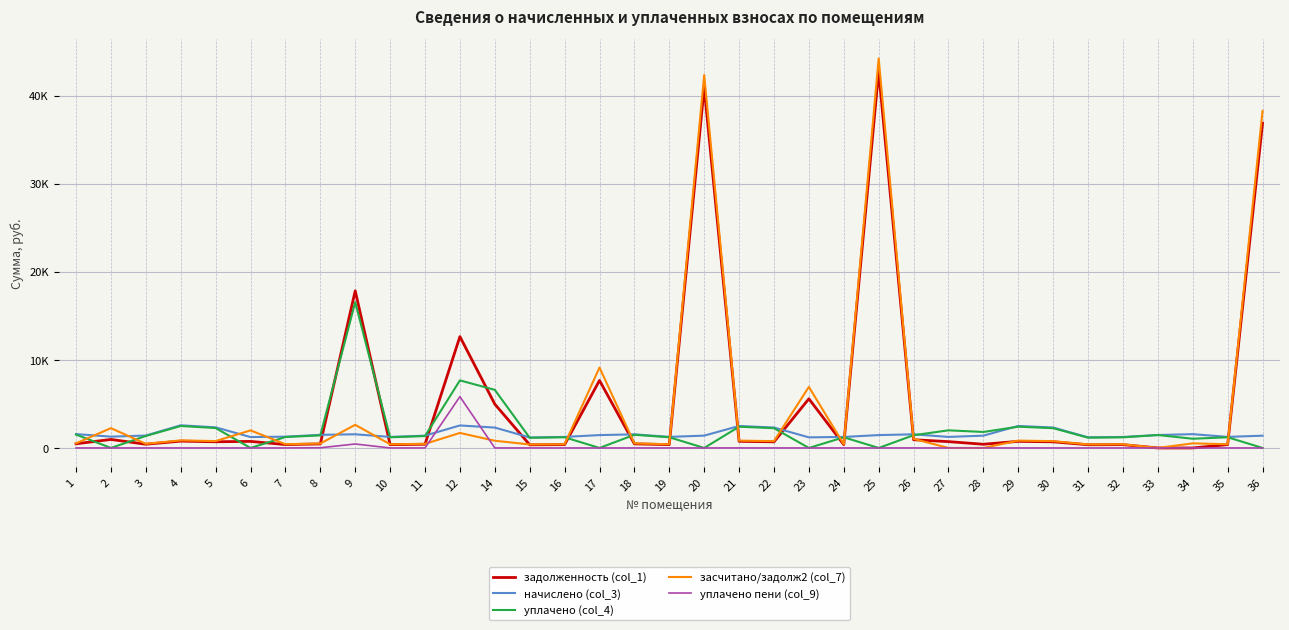

Does the chart have visible grid lines?

Yes